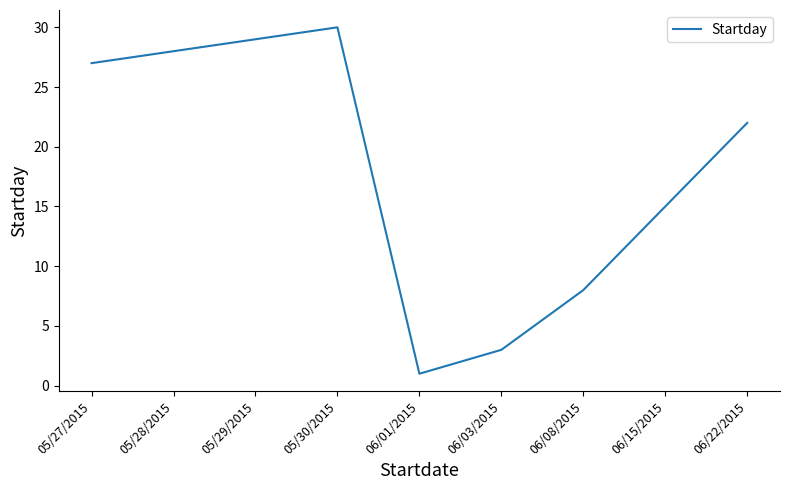

How many distinct data groups are displayed?

1